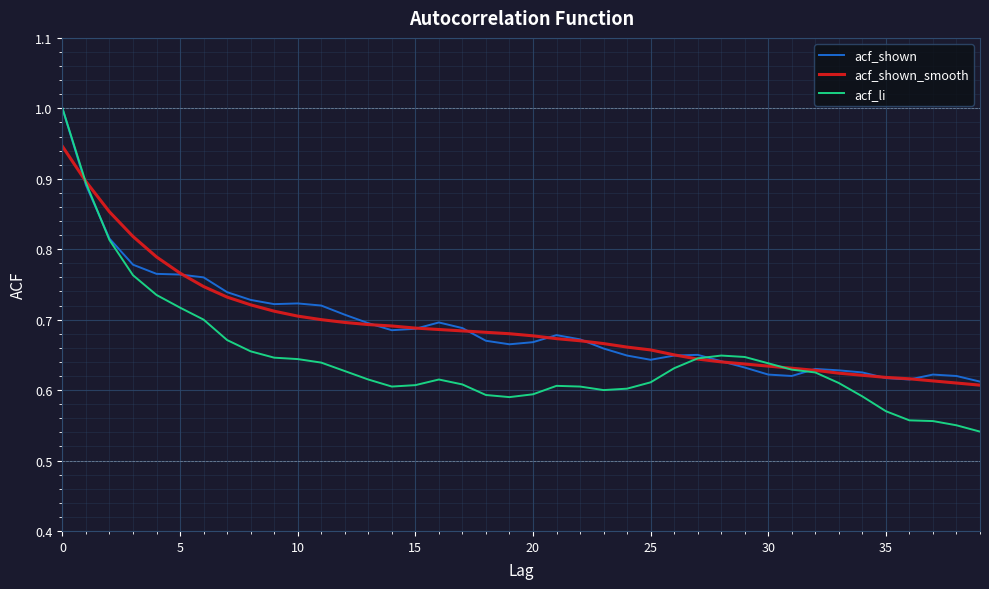

Which series has the widest spread of values?

acf_li